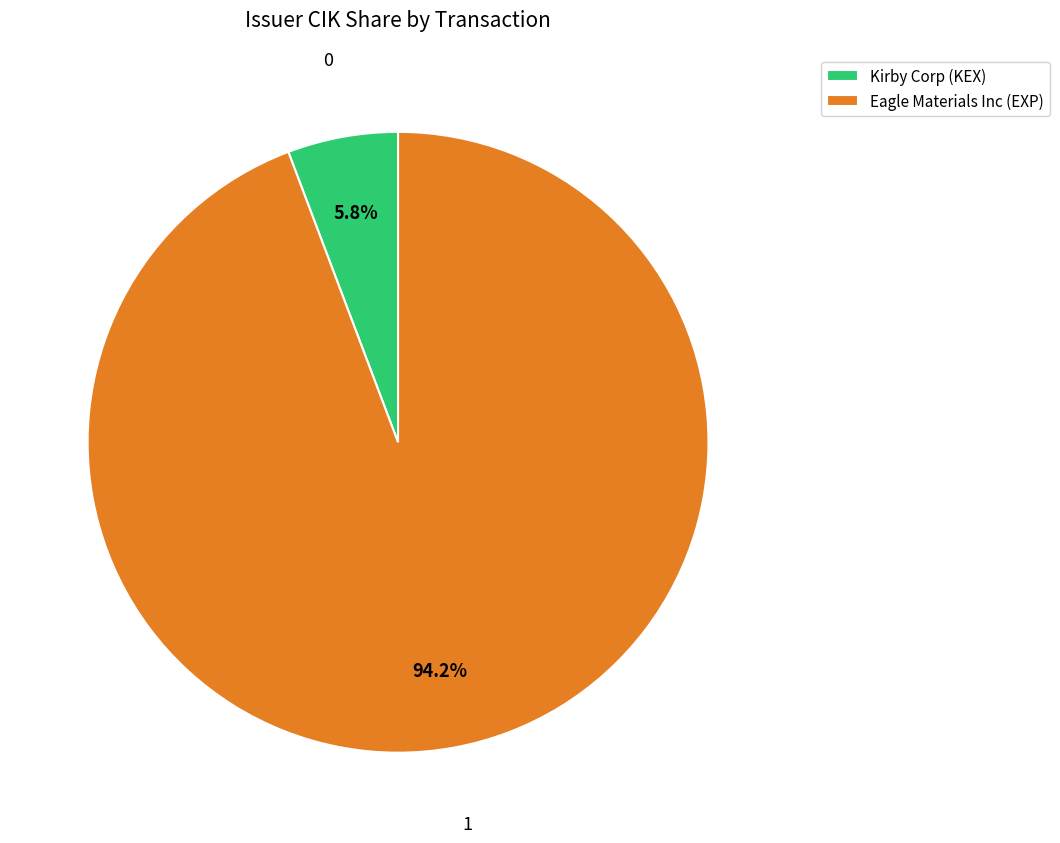

To the nearest percent, what portion does Kirby Corp (KEX) represent?

6%